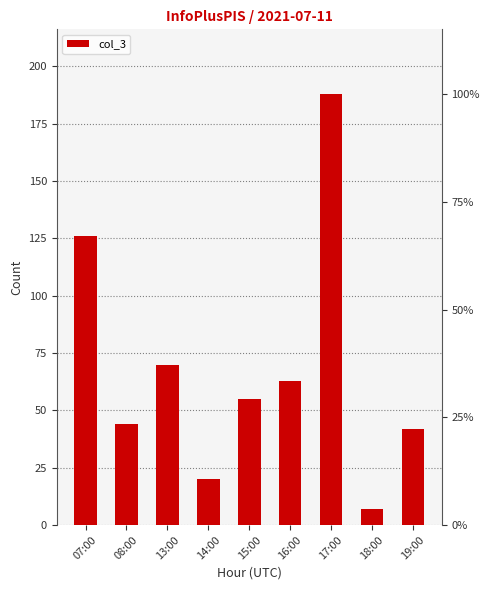

The chart shows a value of 188 at 17:00. True or false?

True